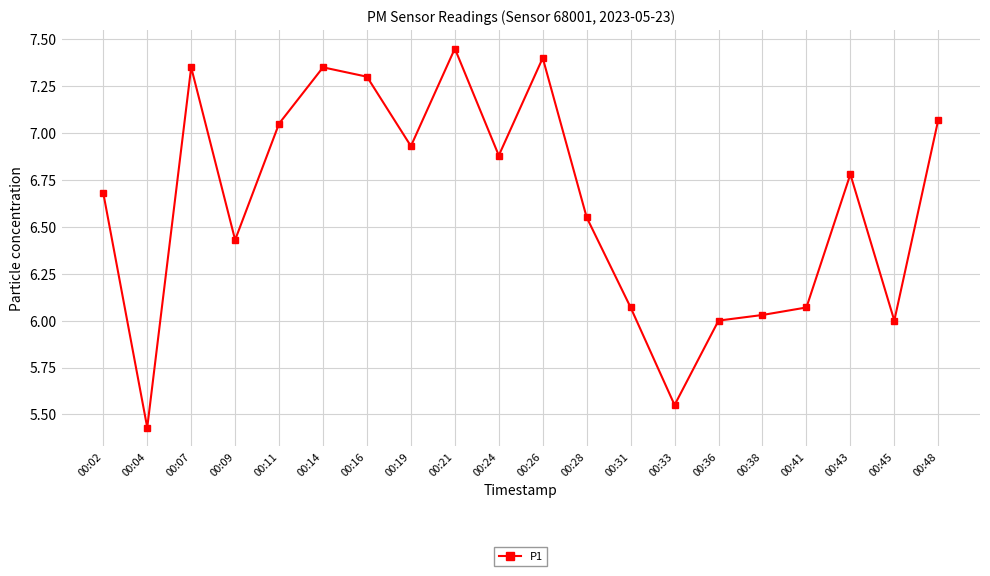

How many points are lower than both their immediate neighbors (excluding endpoints)?

6